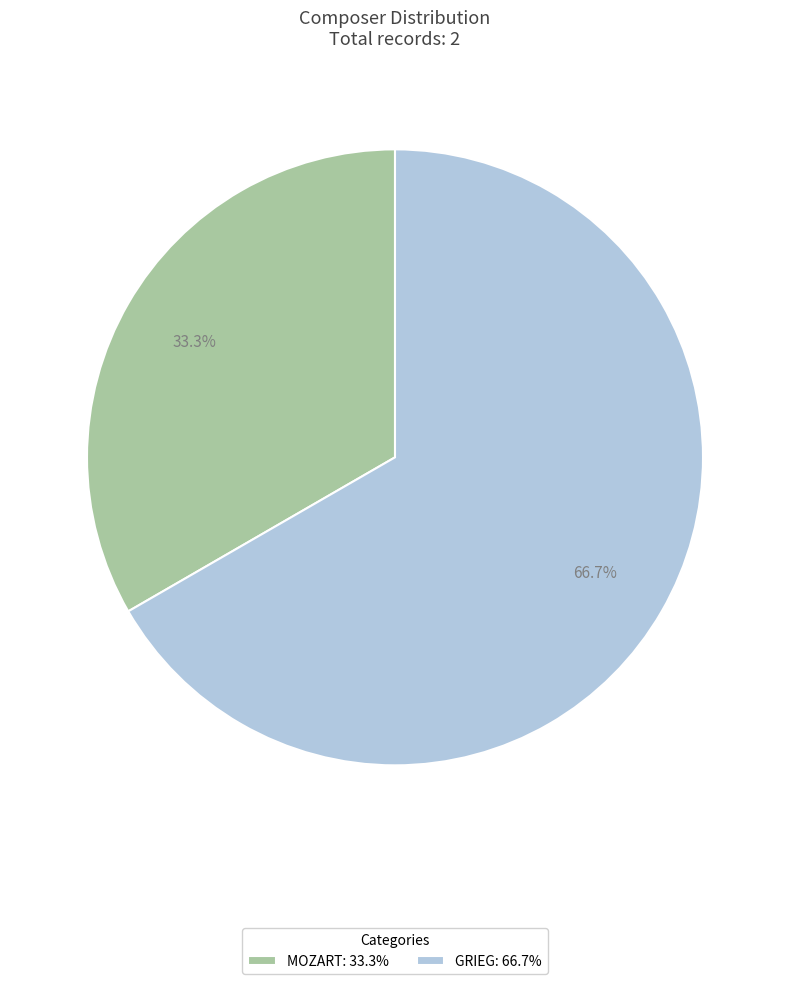

To the nearest percent, what portion does MOZART represent?

33%